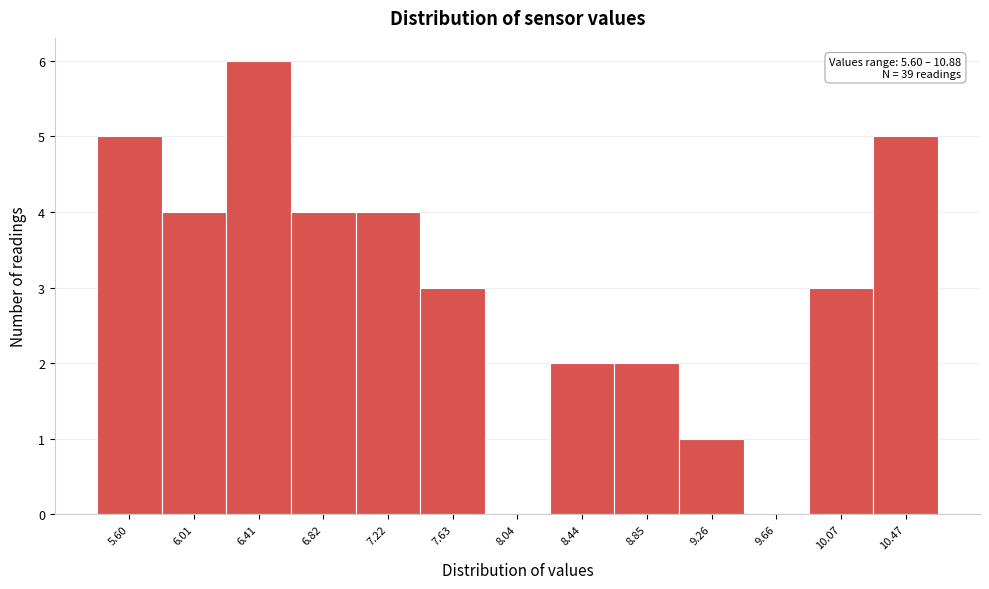

Reading left to right, transcribe all the data shown in this chart.

5.60=5	6.01=4	6.41=6	6.82=4	7.22=4	7.63=3	8.04=0	8.44=2	8.85=2	9.26=1	9.66=0	10.07=3	10.47=5